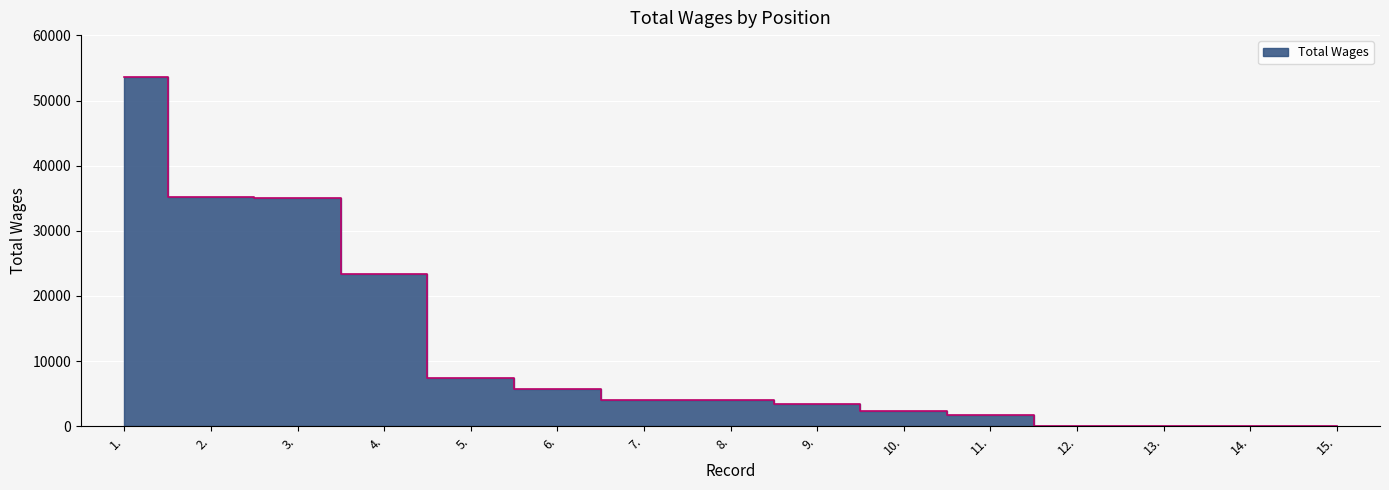

Rank the categories by value from lowest to highest.

12., 13., 14., 15., 11., 10., 9., 8., 7., 6., 5., 4., 3., 2., 1.